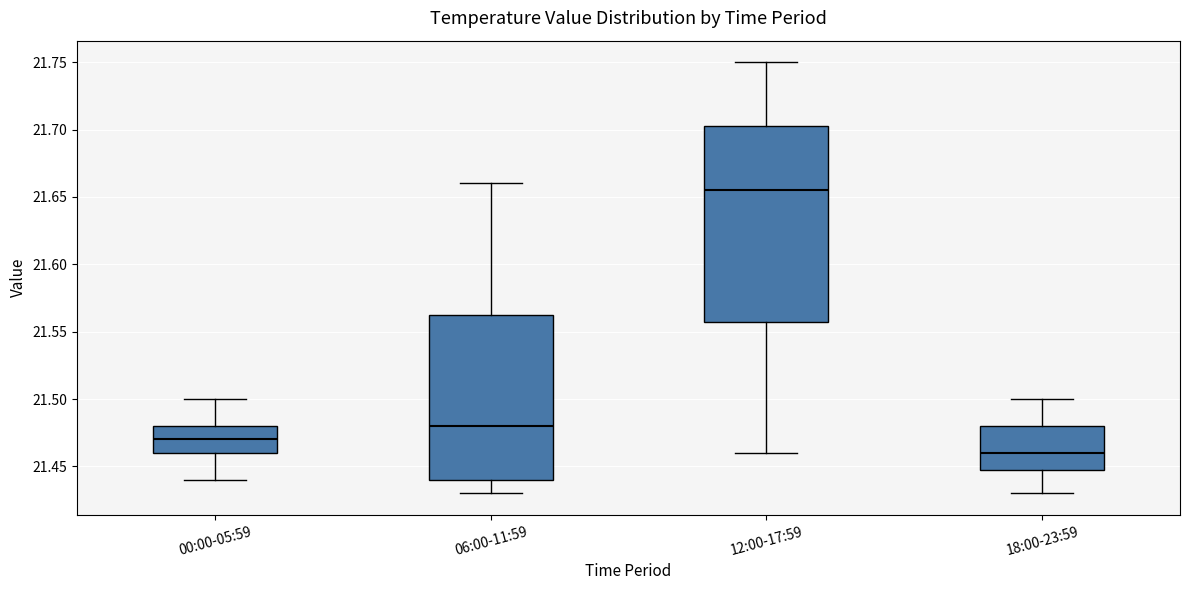

Reading left to right, transcribe this box plot: for each box, give where its median line is, the range the box spans, and where its two whiskers end, as read against the y-axis. The values are not printed on the chart, so give them approximately, as read against the axis.

00:00-05:59: median 21.470, box 21.460 to 21.480, whiskers 21.440 to 21.500
06:00-11:59: median 21.480, box 21.440 to 21.565, whiskers 21.430 to 21.660
12:00-17:59: median 21.655, box 21.560 to 21.705, whiskers 21.460 to 21.750
18:00-23:59: median 21.460, box 21.450 to 21.480, whiskers 21.430 to 21.500